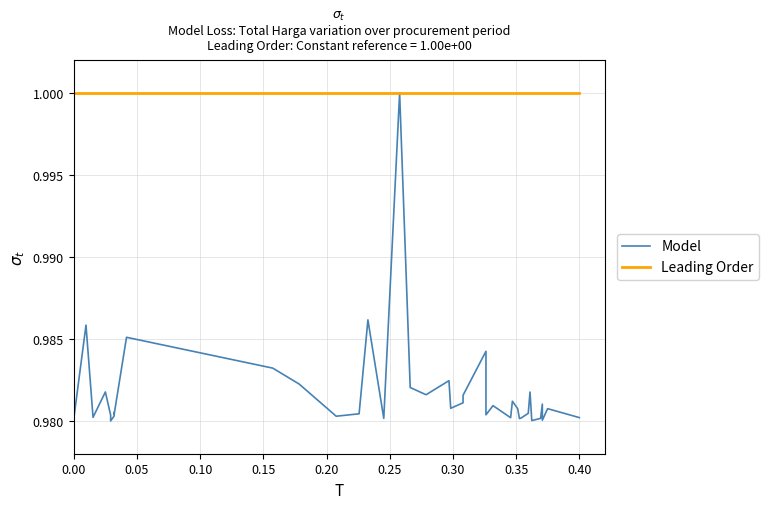

Which series changed the most between 0.10 and 0.15?

Model